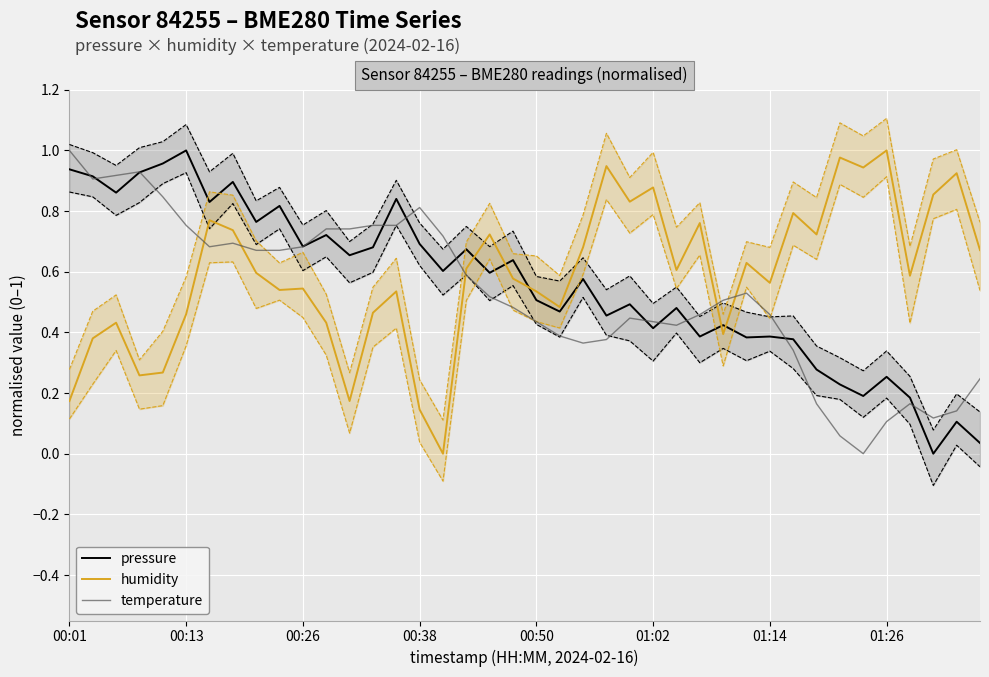

At which label does temperature reach its peak?

00:01